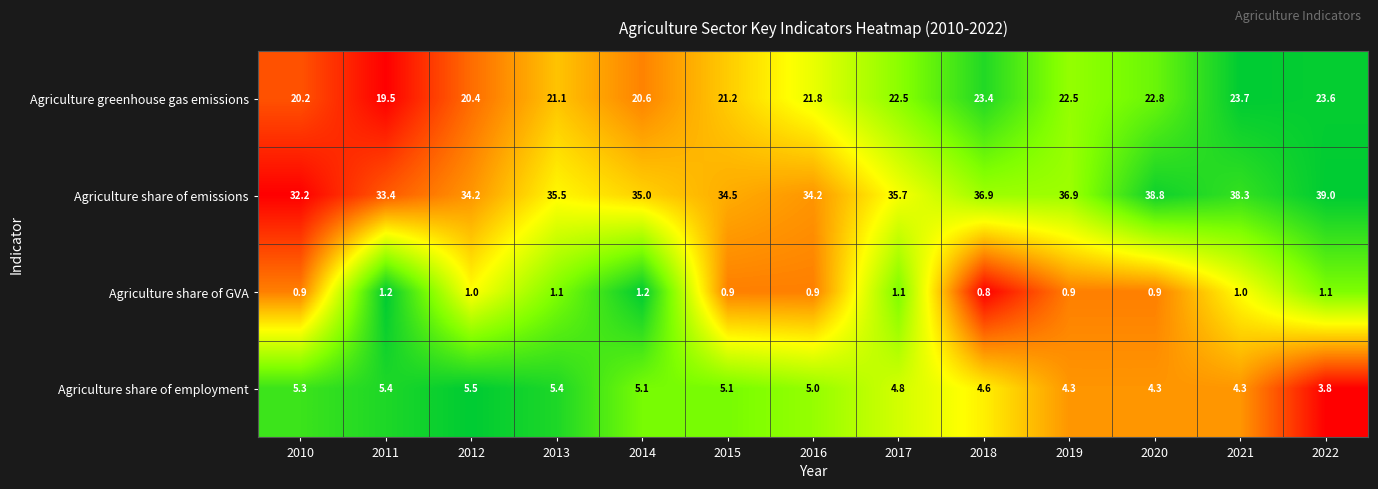

Where does the Agriculture share of GVA series first go above 1?

2011